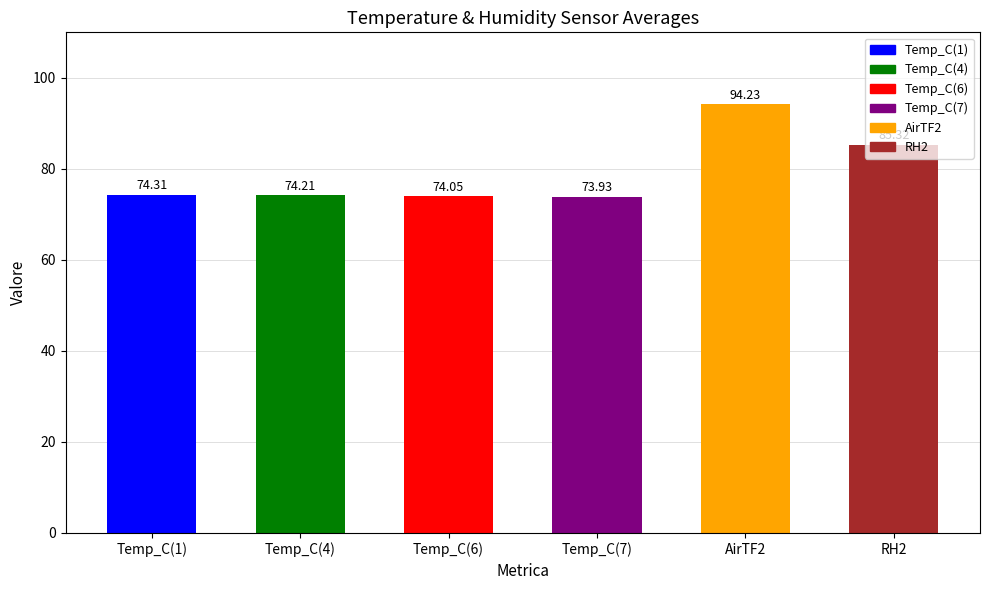

What is the difference between the maximum and minimum values?

20.3